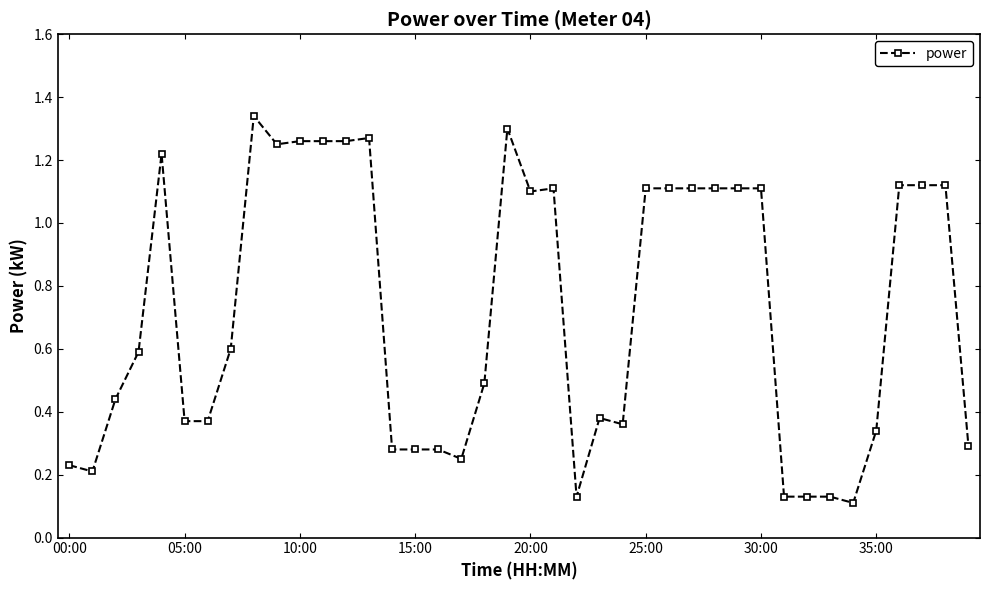

Reading left to right, list all the values displayed in this chart.

0.2	0.2	0.4	0.6	1.2	0.4	0.4	0.6	1.3	1.2	1.3	1.3	1.3	1.3	0.3	0.3	0.3	0.2	0.5	1.3	1.1	1.1	0.1	0.4	0.4	1.1	1.1	1.1	1.1	1.1	1.1	0.1	0.1	0.1	0.1	0.3	1.1	1.1	1.1	0.3